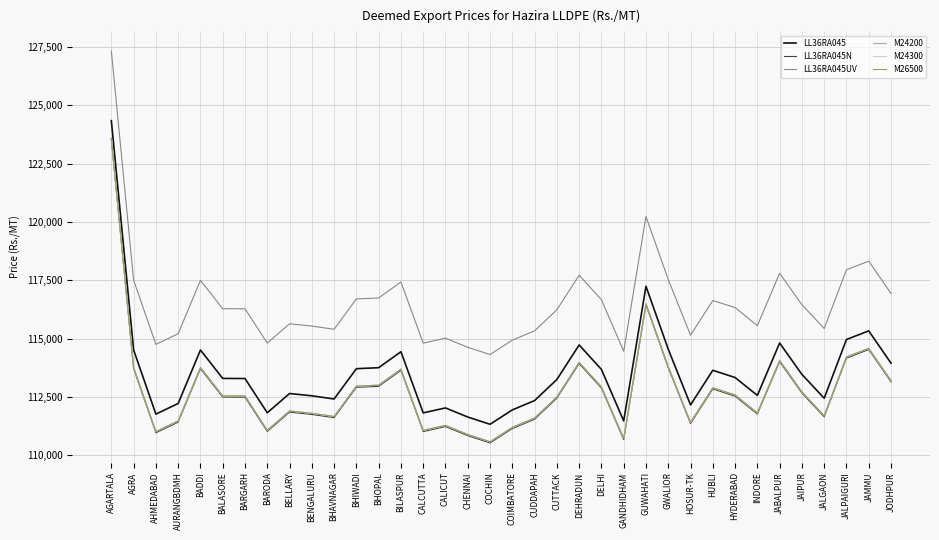

How many lines are shown in the chart?

6